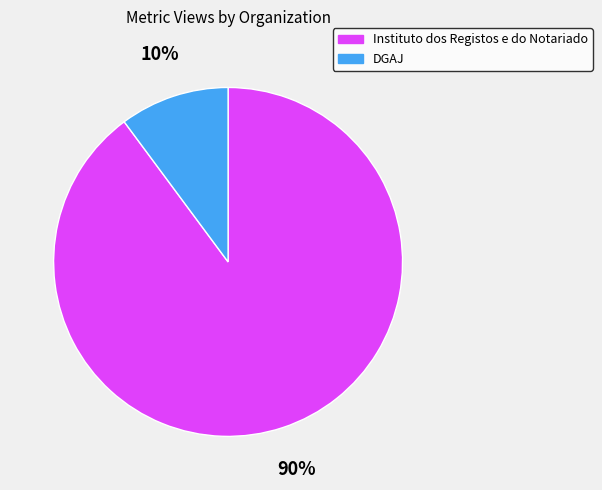

Count the number of slices in the pie.

2